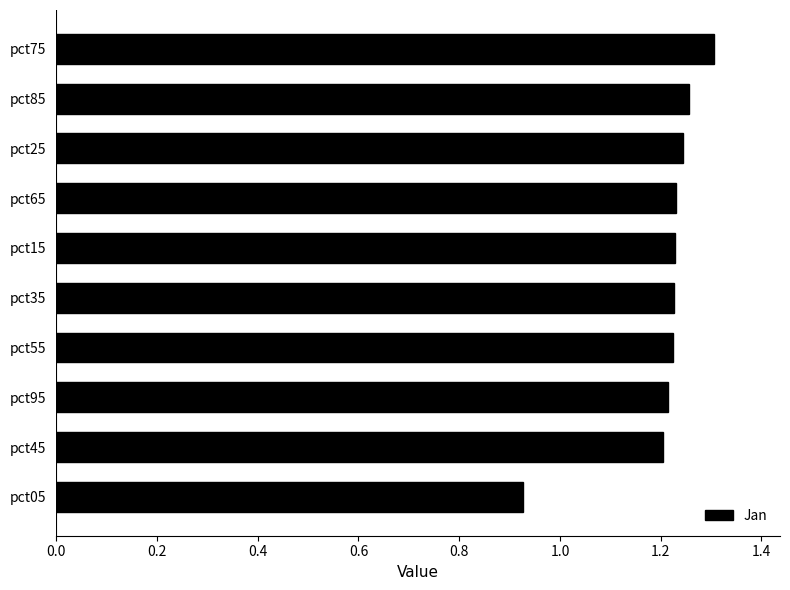

Approximately how many times larger is the value at pct75 compared to pct35?

1.1